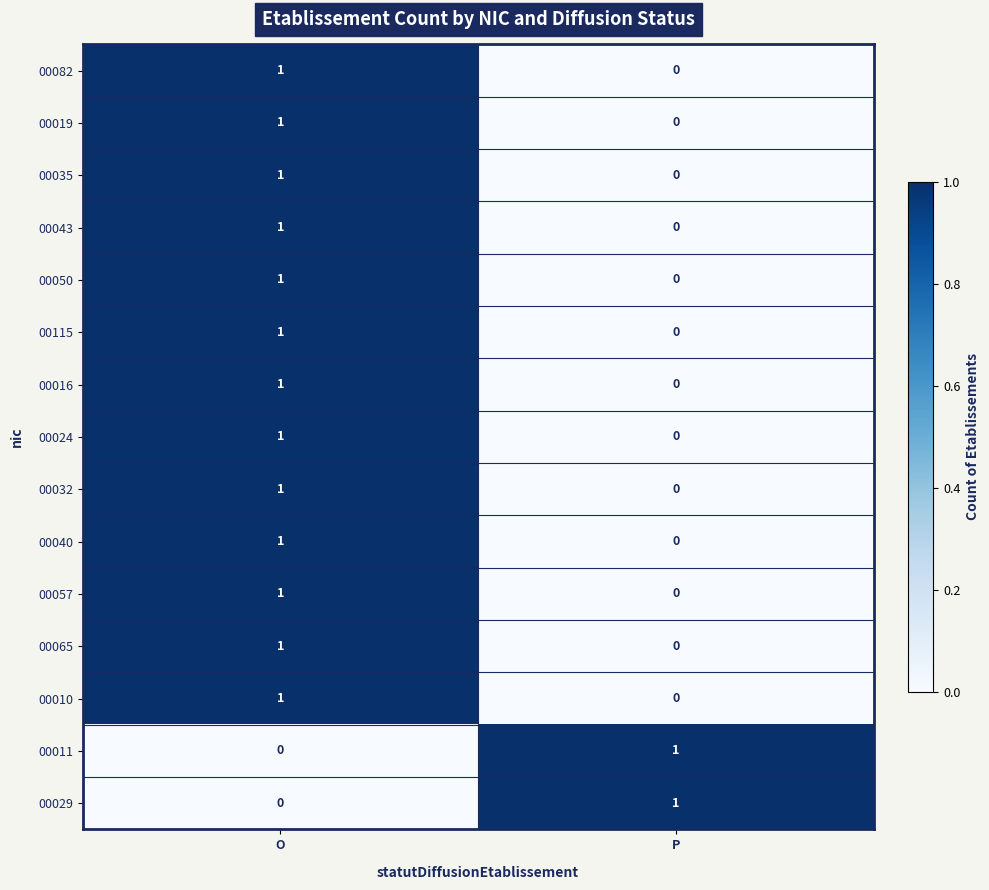

Which category has the lowest value in the 00016 series?

P